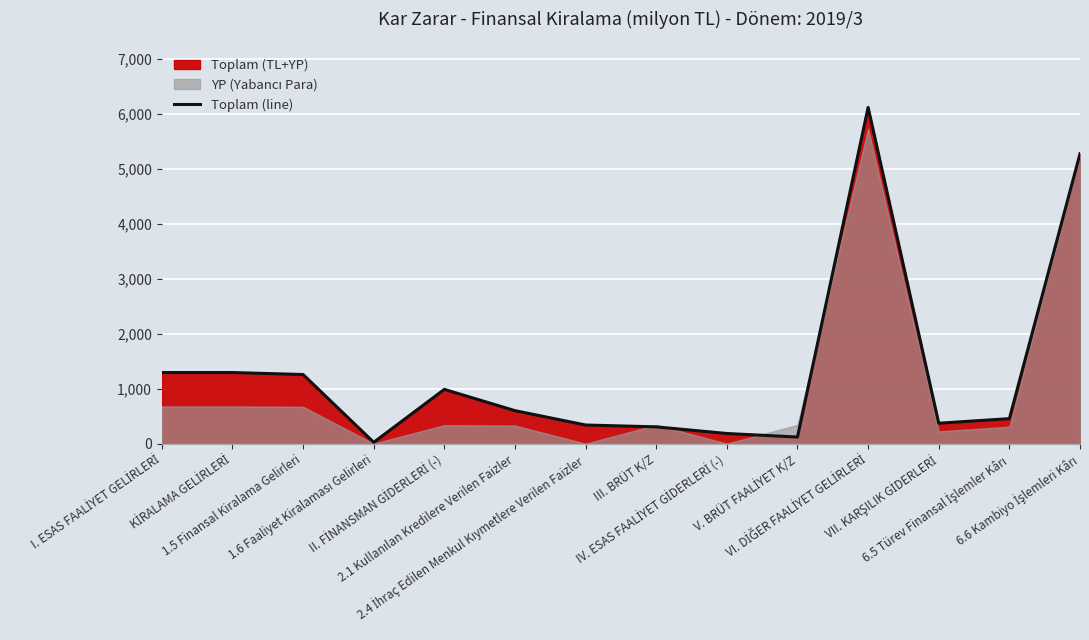

Reading right to left, list all the values displayed in this chart.

6.6 Kambiyo İşlemleri Kârı=5274.7	6.5 Türev Finansal İşlemler Kârı=455.6	VII. KARŞILIK GİDERLERİ=372.4	VI. DİĞER FAALİYET GELİRLERİ=6117.2	V. BRÜT FAALİYET K/Z=120.9	IV. ESAS FAALİYET GİDERLERİ (-)=185.4	III. BRÜT K/Z=306.2	2.4 İhraç Edilen Menkul Kıymetlere Verilen Faizler=339.5	2.1 Kullanılan Kredilere Verilen Faizler=600.7	II. FİNANSMAN GİDERLERİ (-)=987.9	1.6 Faaliyet Kiralaması Gelirleri=24.9	1.5 Finansal Kiralama Gelirleri=1258.4	KİRALAMA GELİRLERİ=1294.1	I. ESAS FAALİYET GELİRLERİ=1294.1